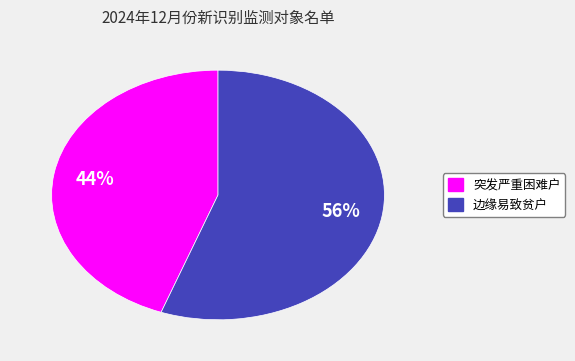

To the nearest percent, what is the combined percentage of 突发严重困难户 and 边缘易致贫户?

100%